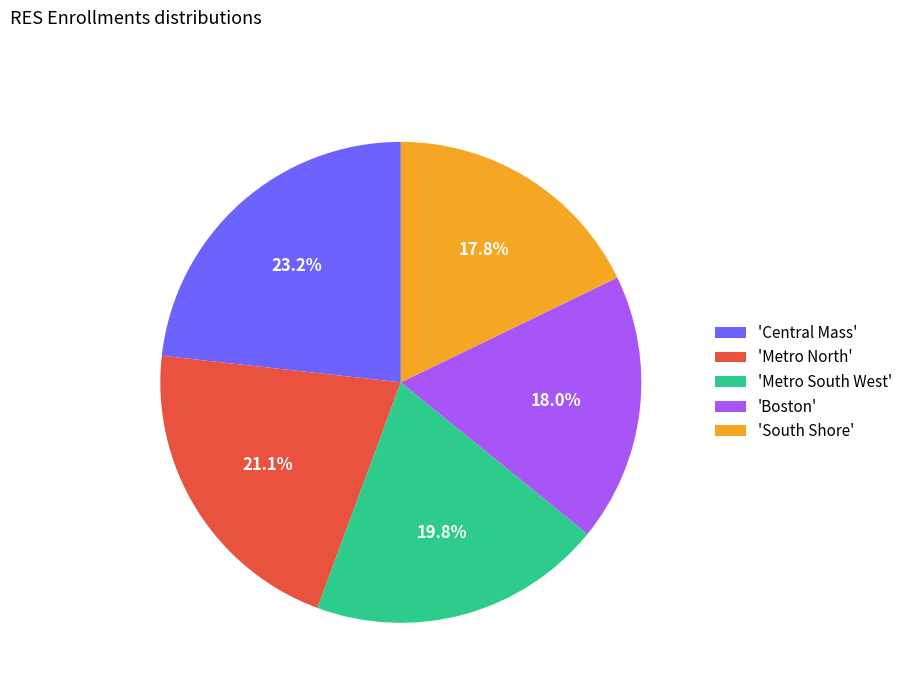

Between 'South Shore' and 'Metro South West', which is larger?

'Metro South West'